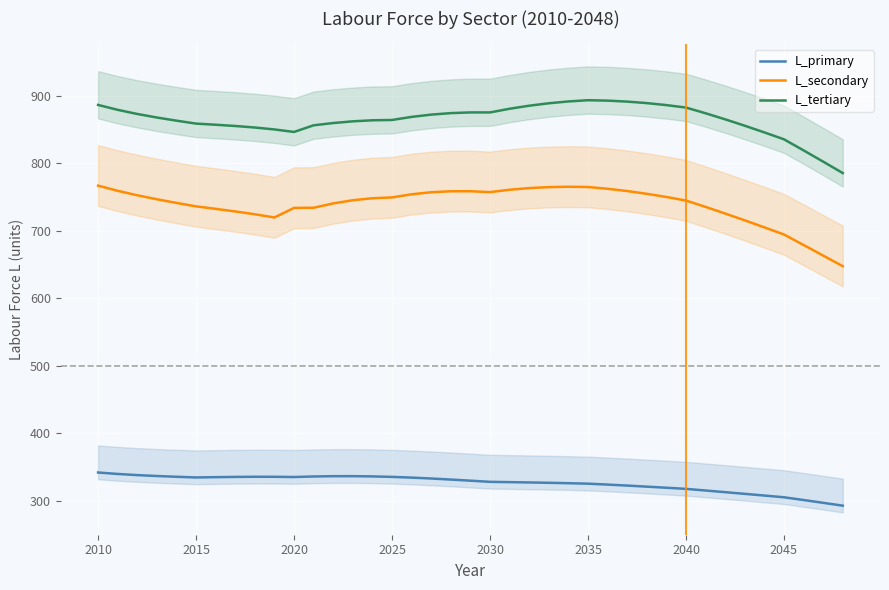

What is the value of the L_secondary point at the 39th from the left?

647.6